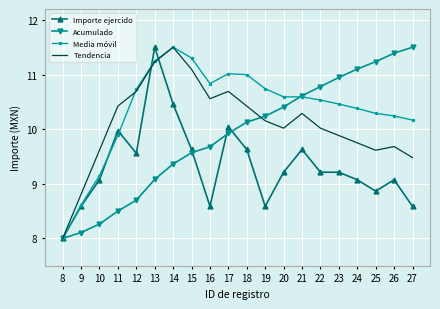

True or false: Media móvil has a value of 10.7 at 19.

True